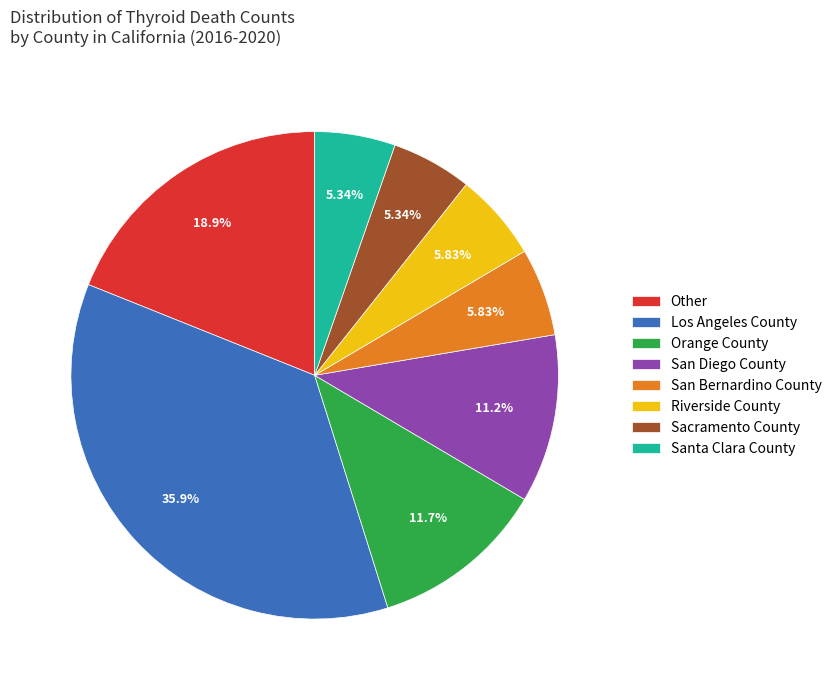

To the nearest percent, what is the average slice percentage?

12%